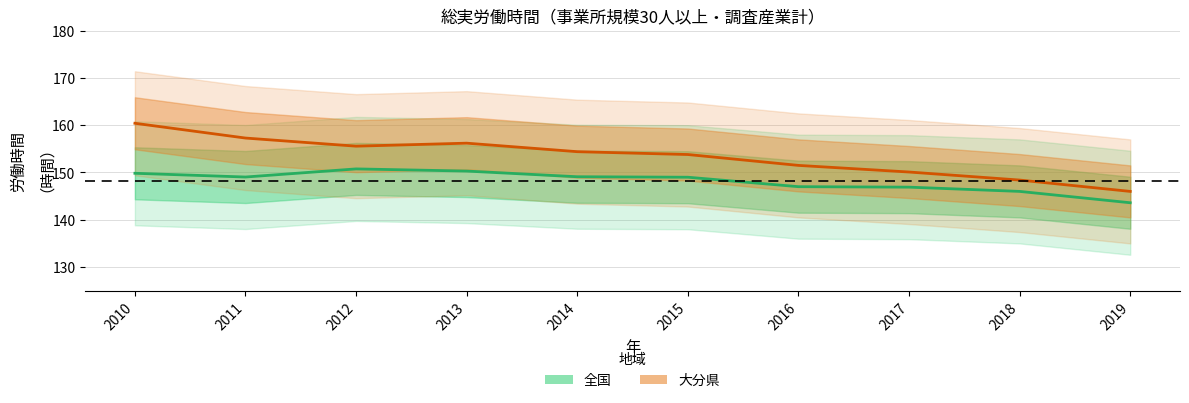

What is the average value of the 大分県 series?

153.4